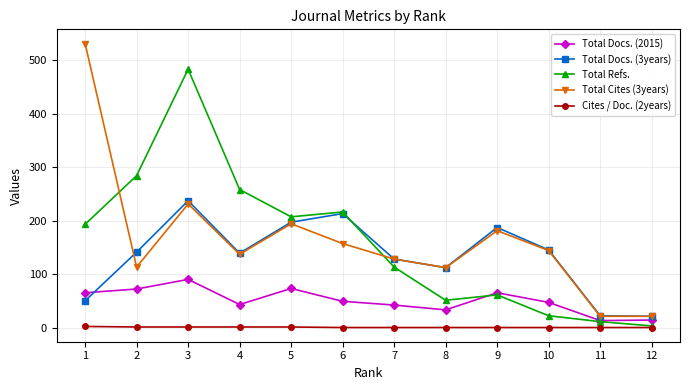

How many lines are shown in the chart?

5